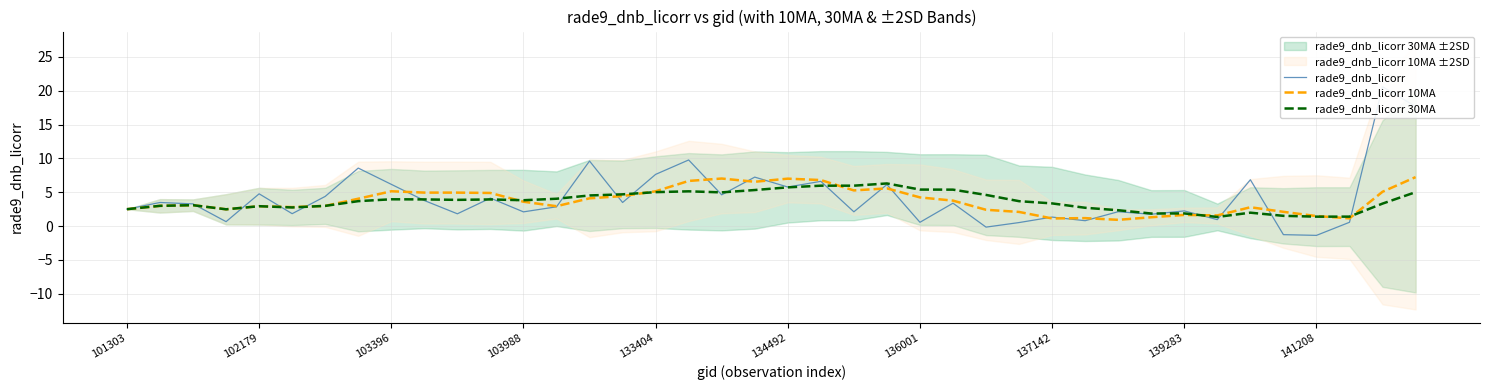

Does the chart display data point markers on the line(s)?

No